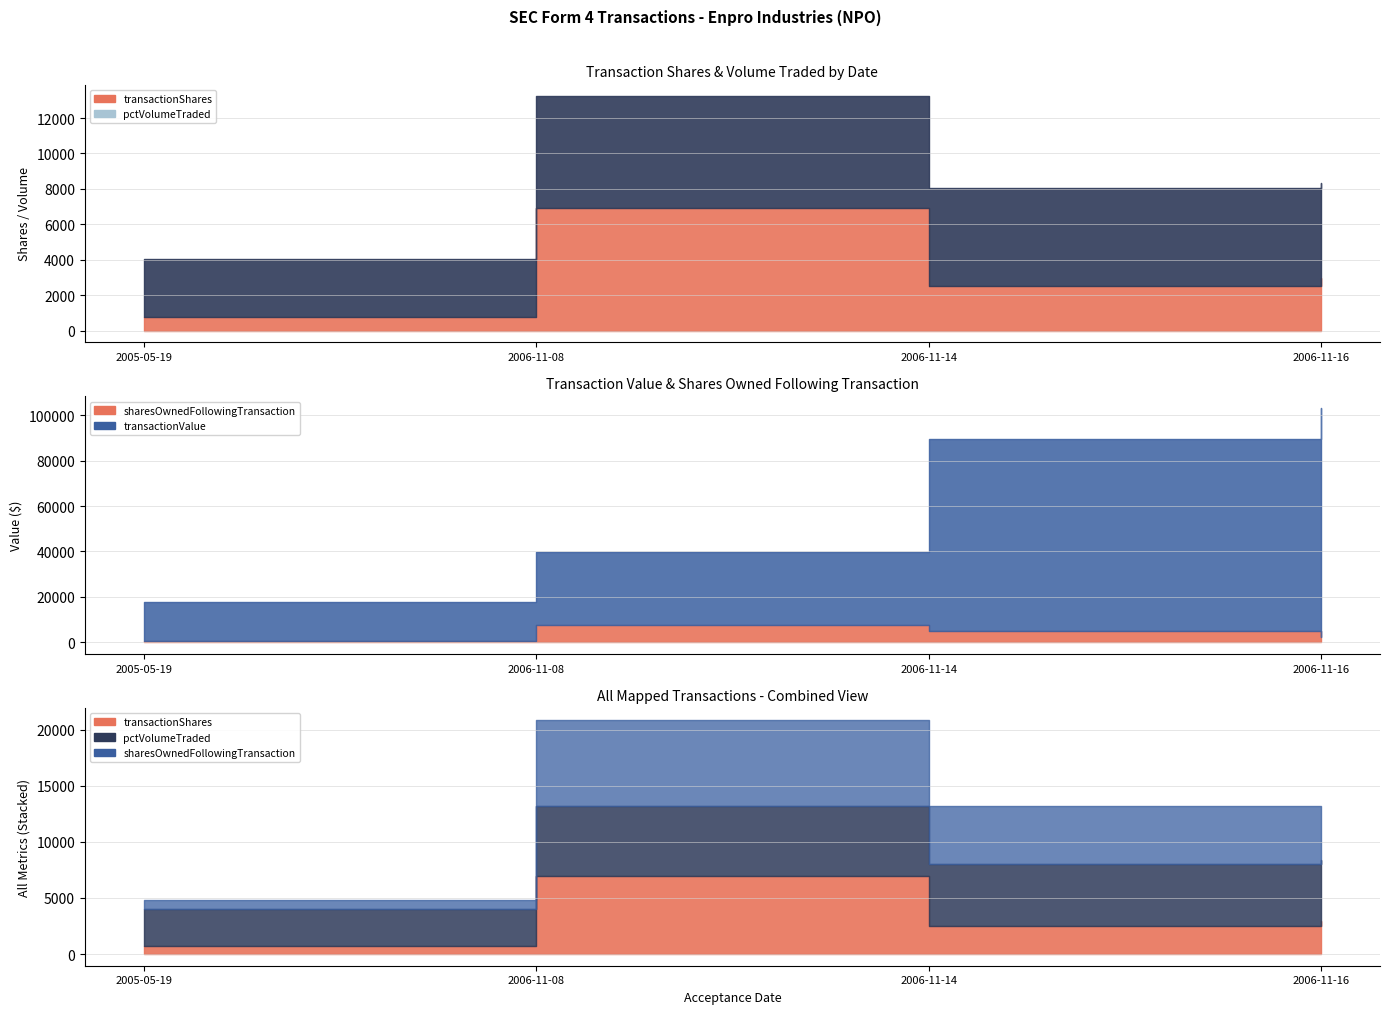

List the labels in order of sharesOwnedFollowingTransaction value, largest first.

2006-11-08, 2006-11-14, 2006-11-16, 2005-05-19